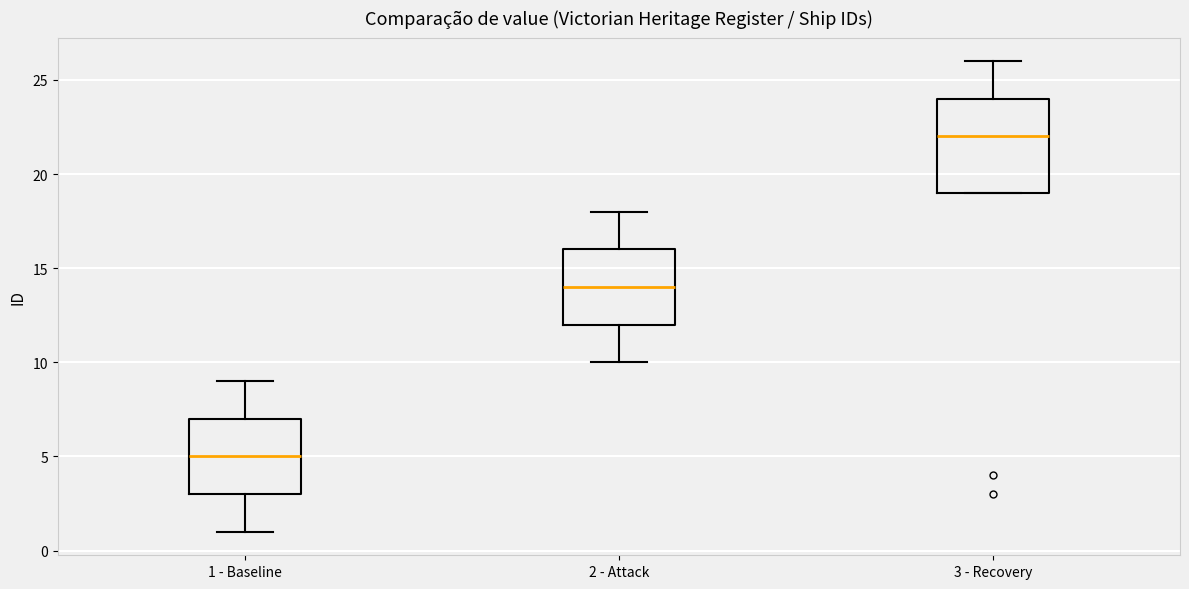

Reading left to right, transcribe this box plot: for each box, give where its median line is, the range the box spans, and where its two whiskers end, as read against the y-axis. The values are not printed on the chart, so give them approximately, as read against the axis.

1 - Baseline: median 5, box 3 to 7, whiskers 1 to 9
2 - Attack: median 14, box 12 to 16, whiskers 10 to 18
3 - Recovery: median 22, box 19 to 24, whiskers 19 to 26